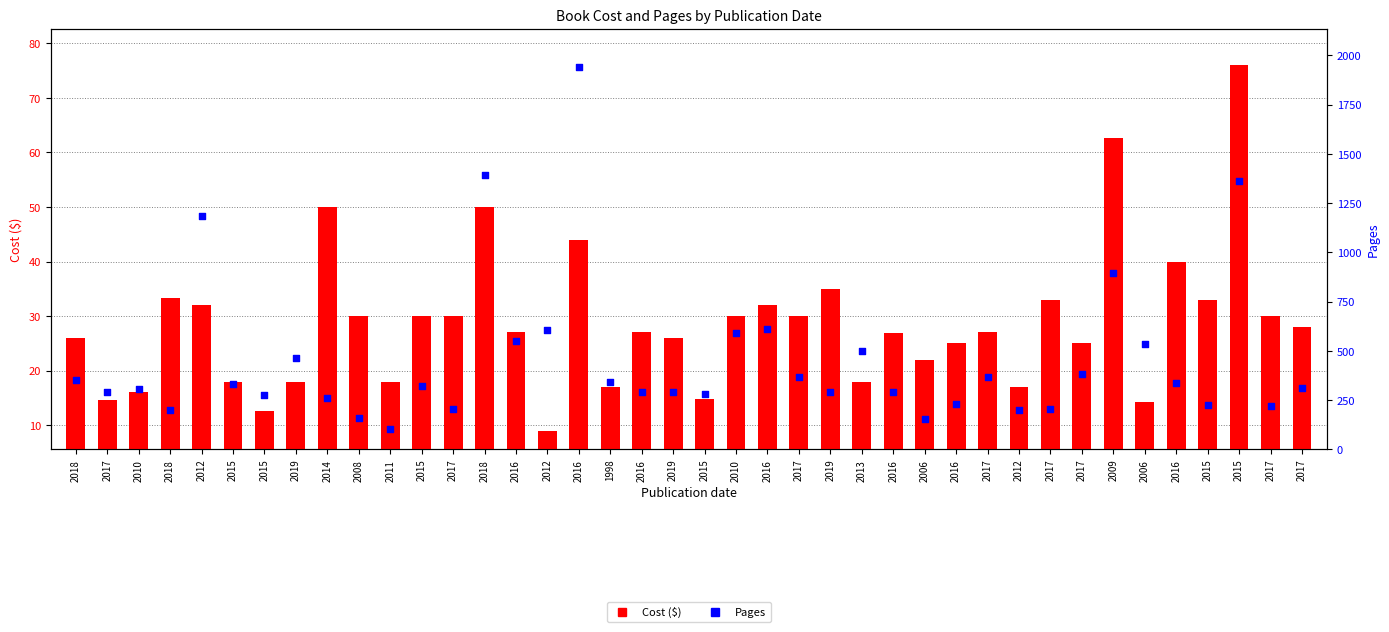

What are all the series names shown in the legend?

Cost ($), Pages